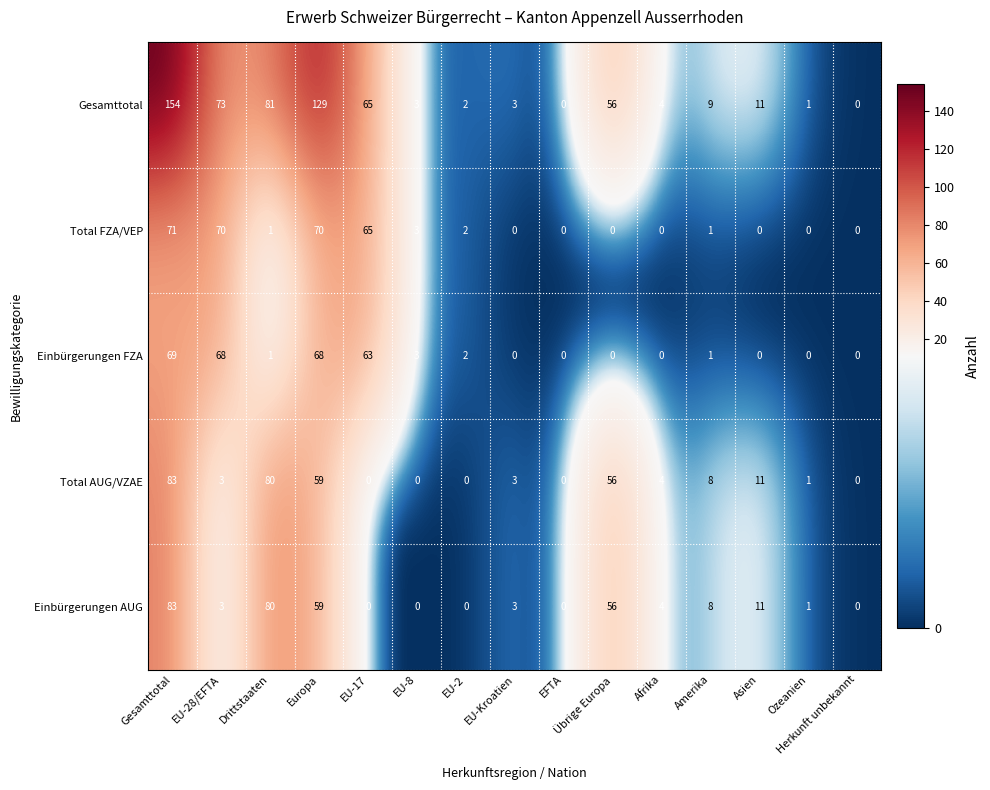

Where does the Gesamttotal series first go above 9?

Gesamttotal